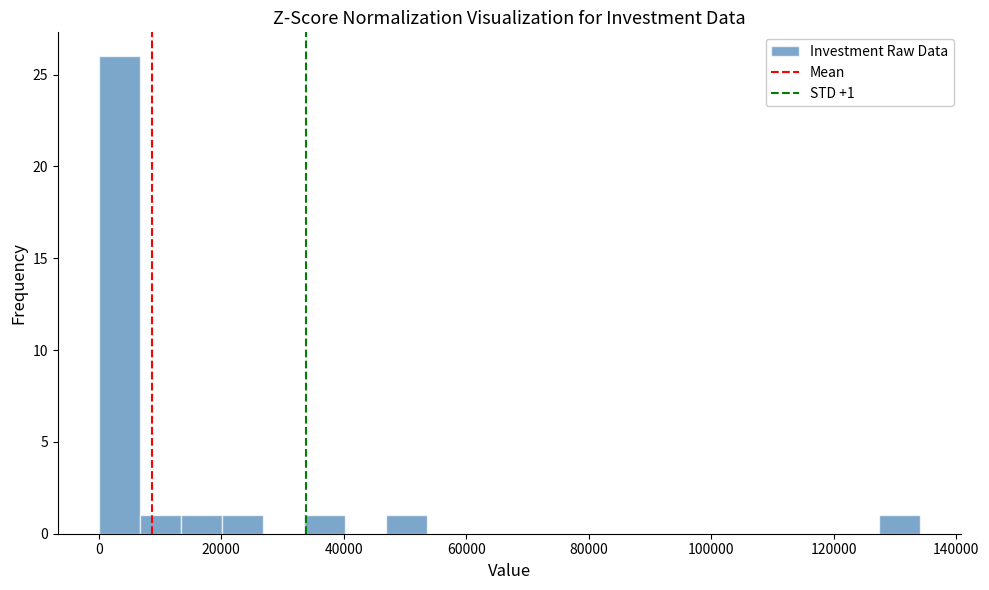

Read against the x-axis, roughly where is the centre of the tallest bar?

4000